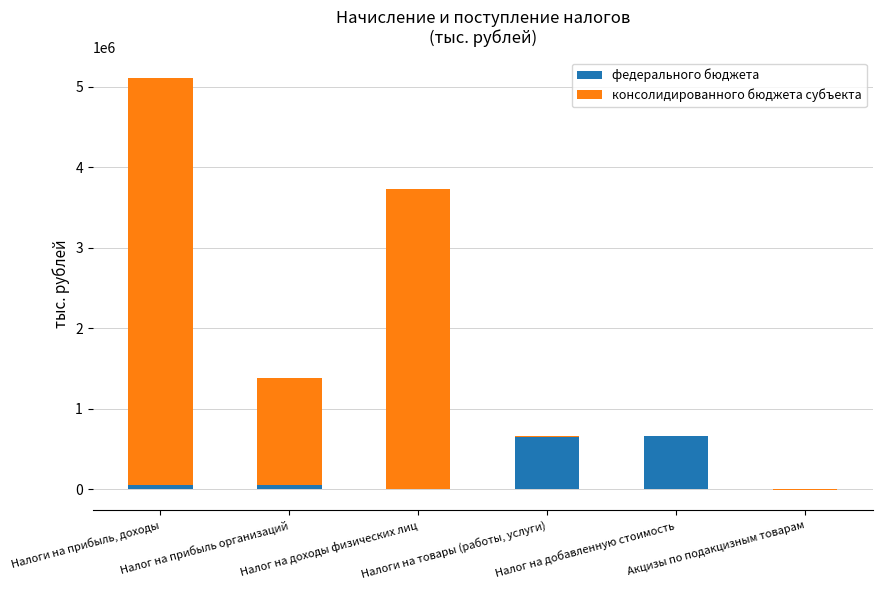

What is the sum of all консолидированного бюджета субъекта values?

10106072